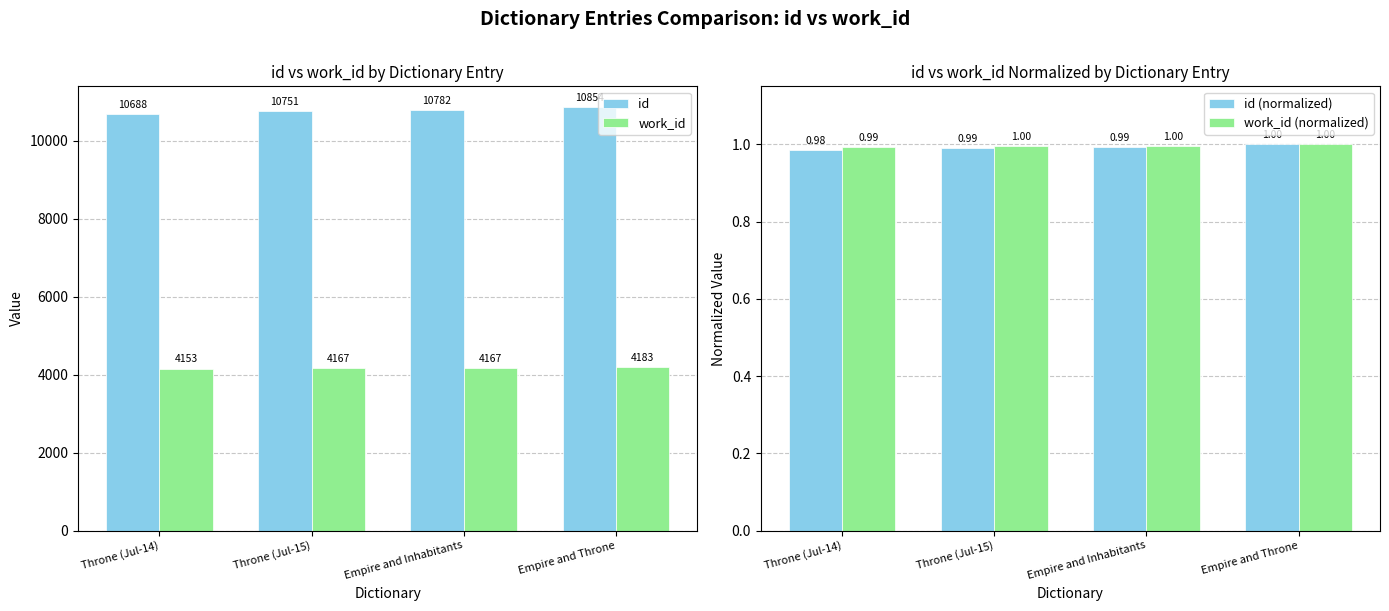

What is the average value of the id (normalized) series?

1.0